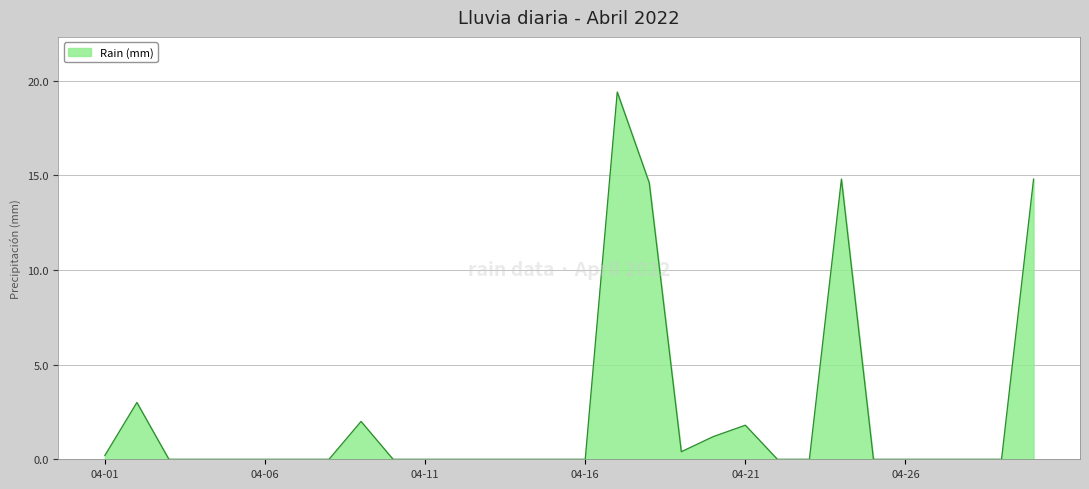

What is the difference between the maximum and minimum values?

19.4